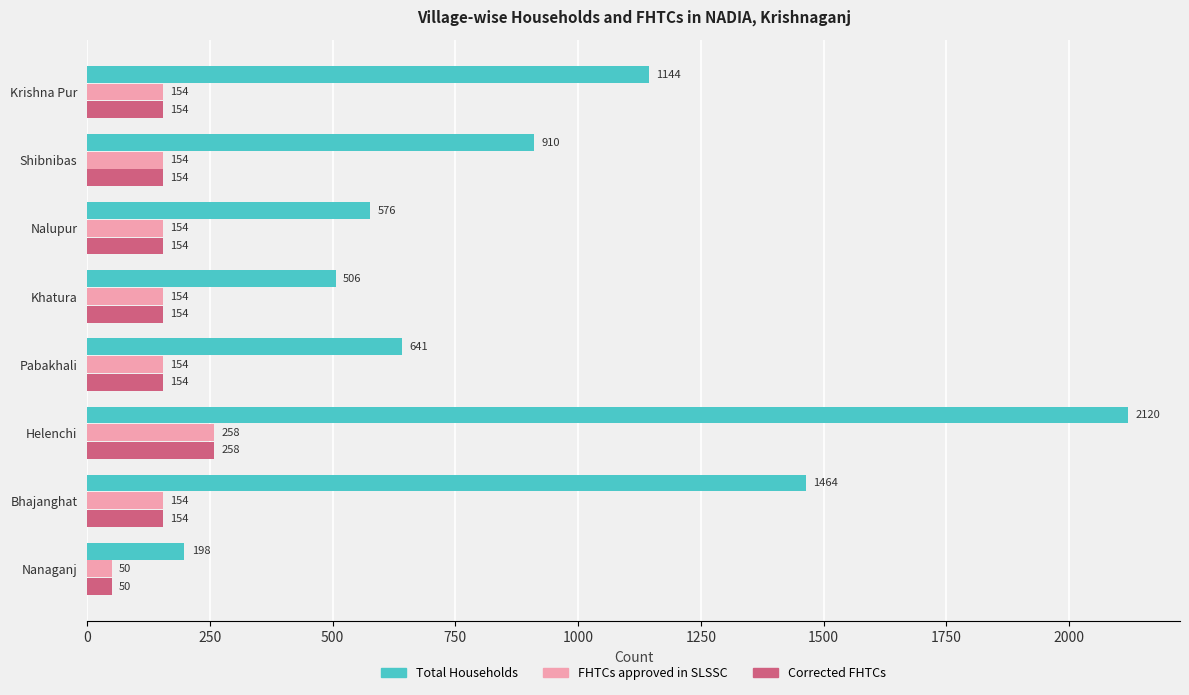

True or false: FHTCs approved in SLSSC has a value of 154 at Bhajanghat.

True